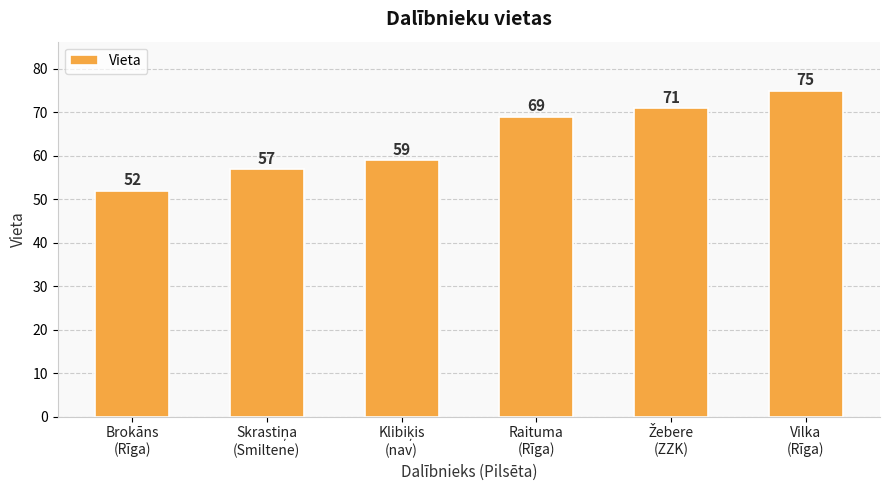

What is the average value?

64